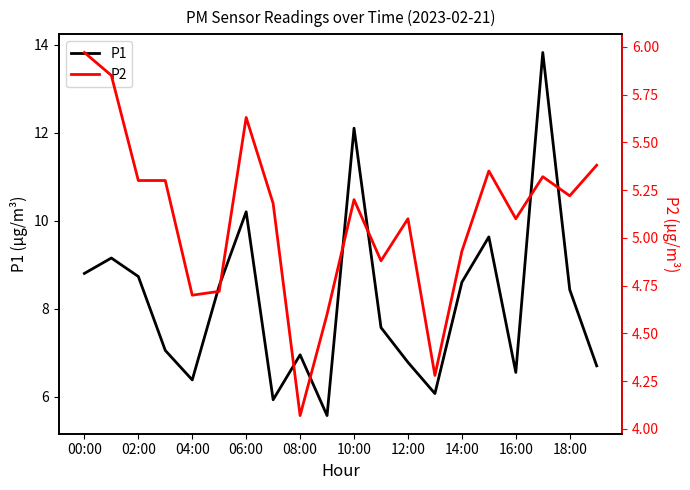

Reading left to right, transcribe all the data shown in this chart.

P1: 8.8	9.2	8.7	7.0	6.4	8.5	10.2	5.9	7.0	5.6	12.1	7.6	6.8	6.1	8.6	9.6	6.5	13.8	8.4	6.7
P2: 6.0	5.8	5.3	5.3	4.7	4.7	5.6	5.2	4.1	4.6	5.2	4.9	5.1	4.3	4.9	5.3	5.1	5.3	5.2	5.4